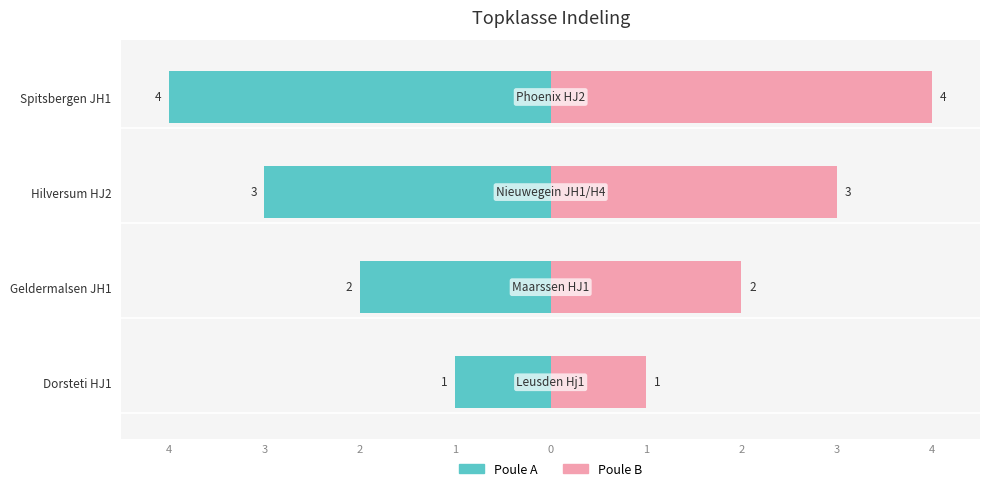

Which label corresponds to the smallest value in the chart?

Spitsbergen JH1